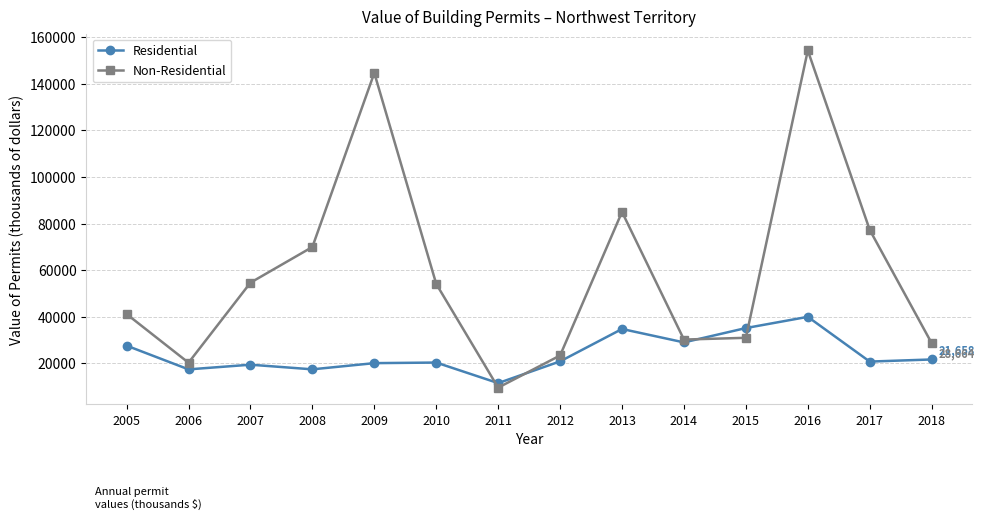

What is the approximate value of Non-Residential at 2013, to the nearest 50?

84950